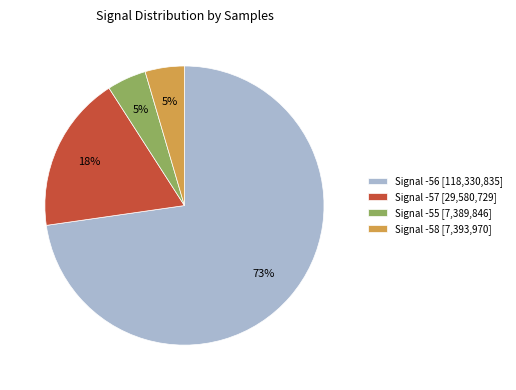

Combined, do Signal -57 [29,580,729] and Signal -56 [118,330,835] account for over 50%?

Yes